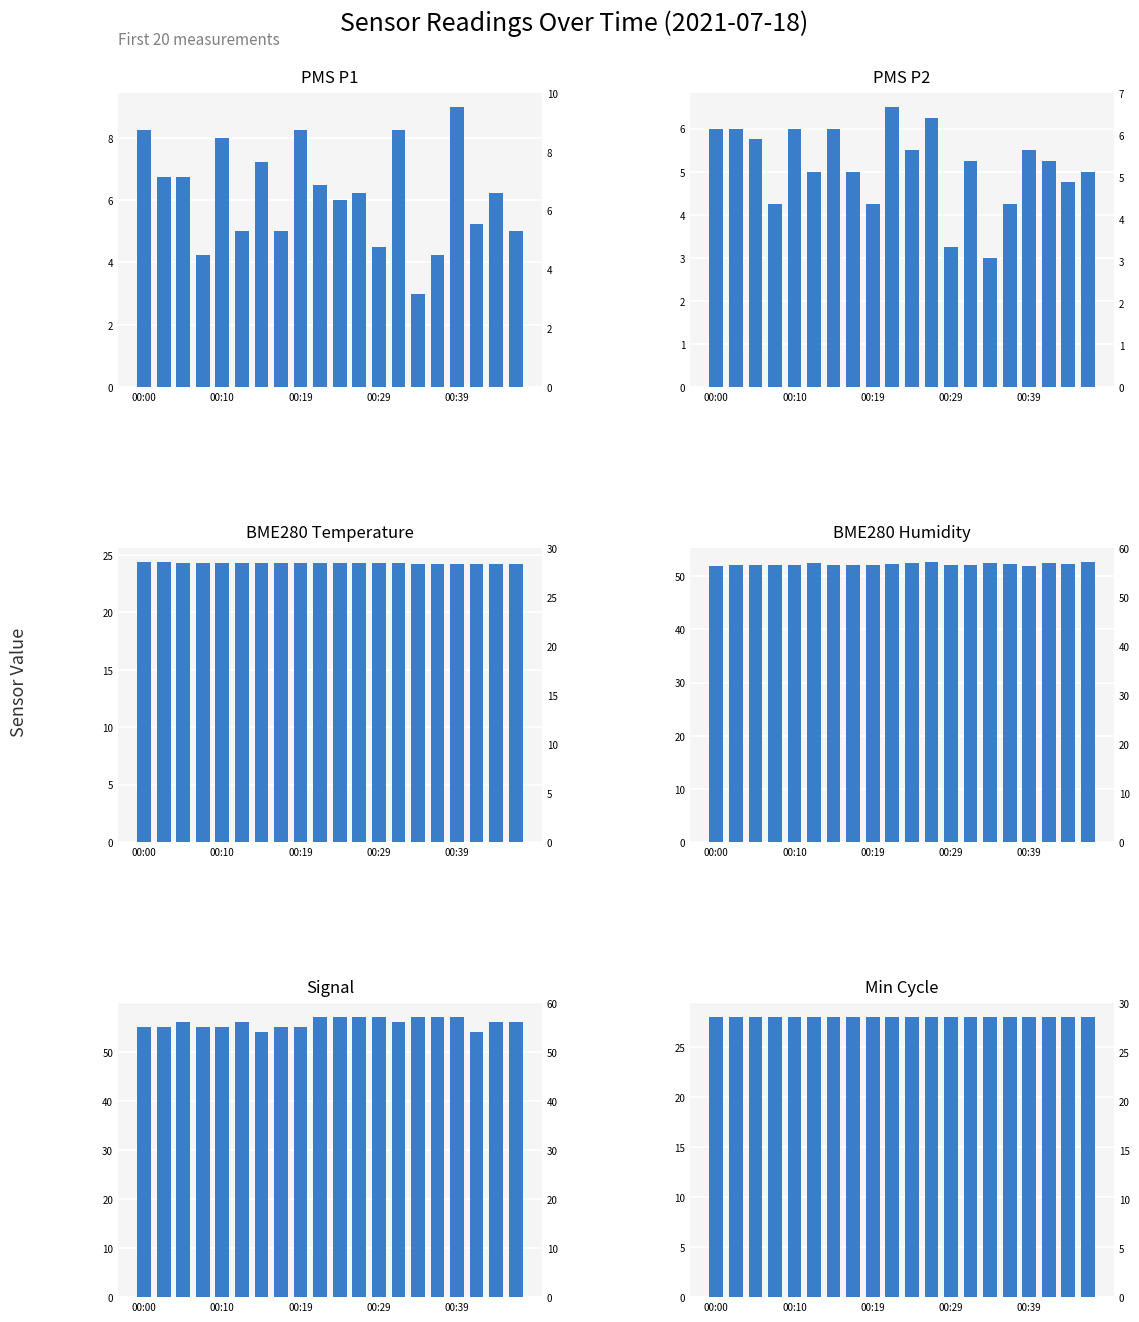

Rank the series by their maximum value, from lowest to highest.

PMS P2, PMS P1, BME280 Temperature, Min Cycle, BME280 Humidity, Signal